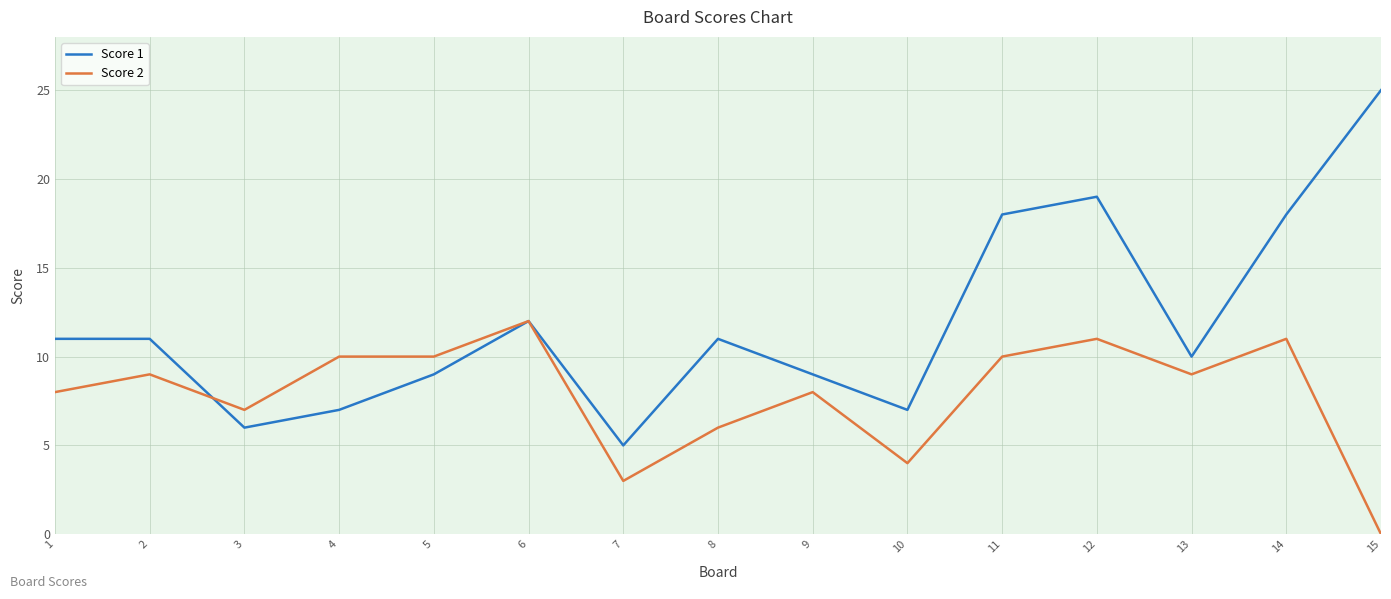

How many distinct data groups are displayed?

2